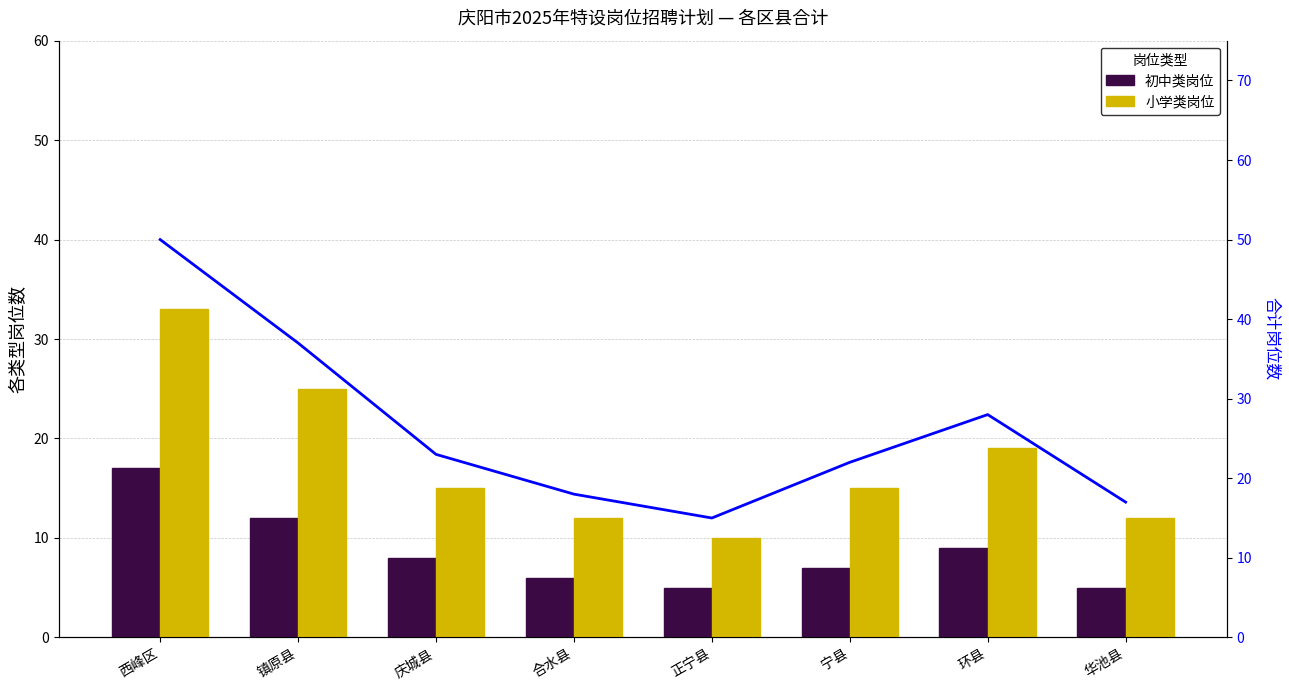

Where does the 合计趋势线 series first go above 23?

西峰区